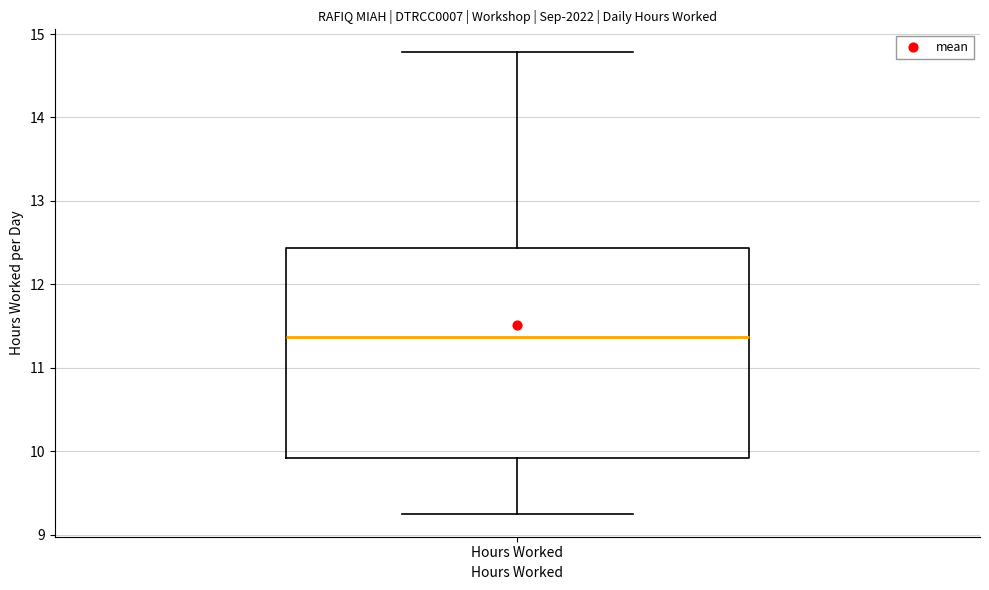

Transcribe this box plot: give where the median line is, the range the box spans, and where the two whiskers end, as read against the y-axis. The values are not printed on the chart, so give them approximately, as read against the axis.

median 11.4, box 9.9 to 12.4, whiskers 9.3 to 14.8